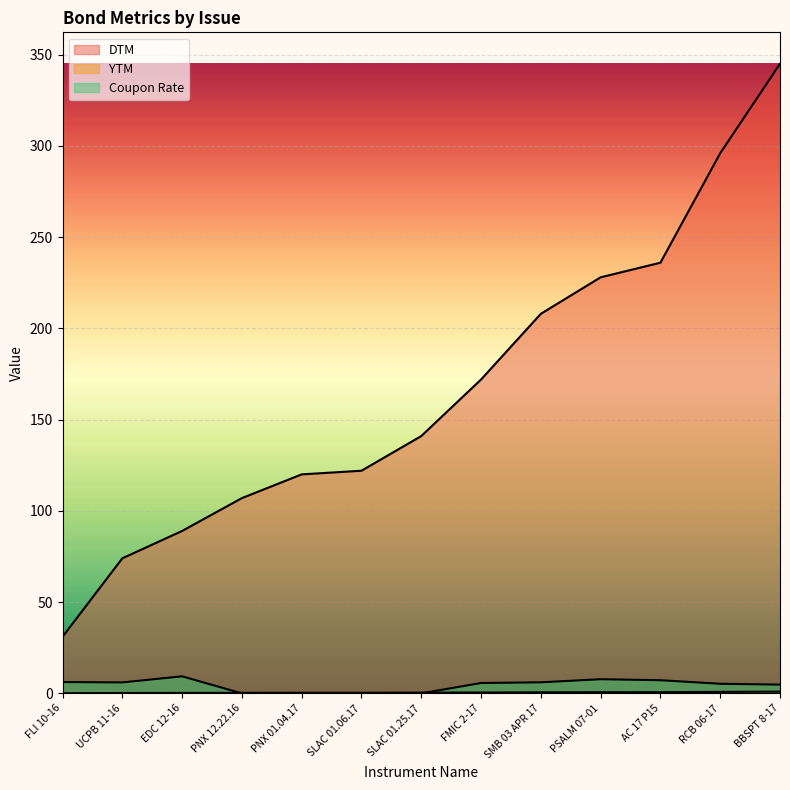

True or false: DTM and YTM intersect in this chart.

False